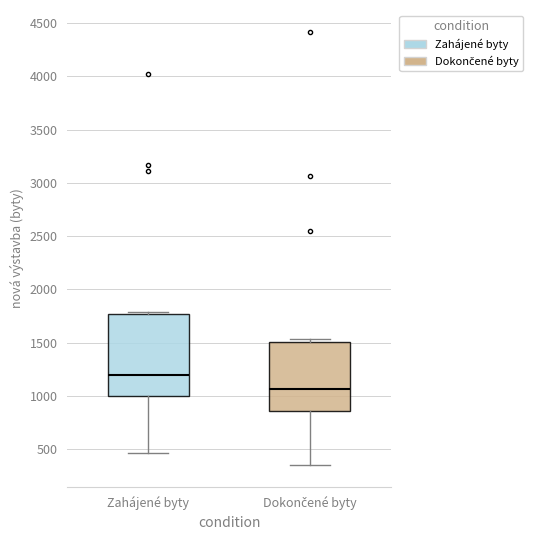

Where does the median line of the box for Zahájené byty sit on the y-axis? The values are not printed on the chart, so give them approximately, as read against the axis.

1200